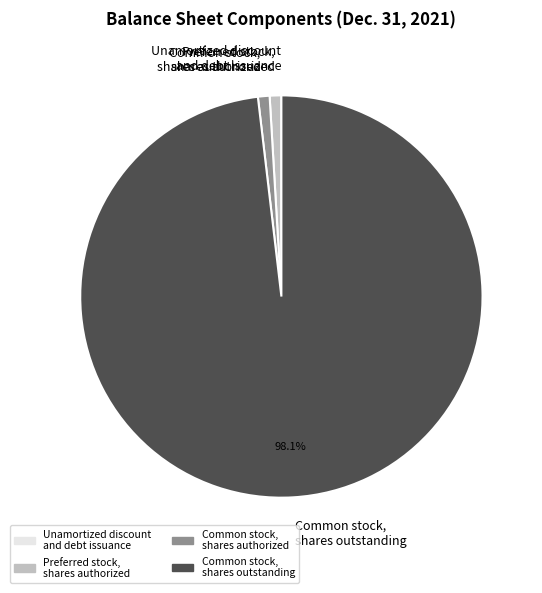

Which category has the biggest portion of the pie?

Common stock, shares outstanding